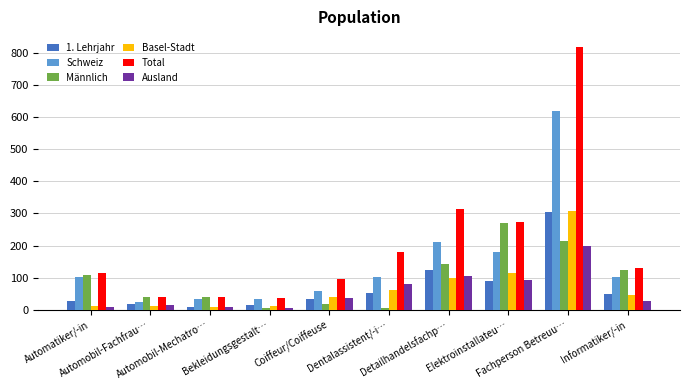

Which category has the highest value in the Ausland series?

Fachperson Betreuu…